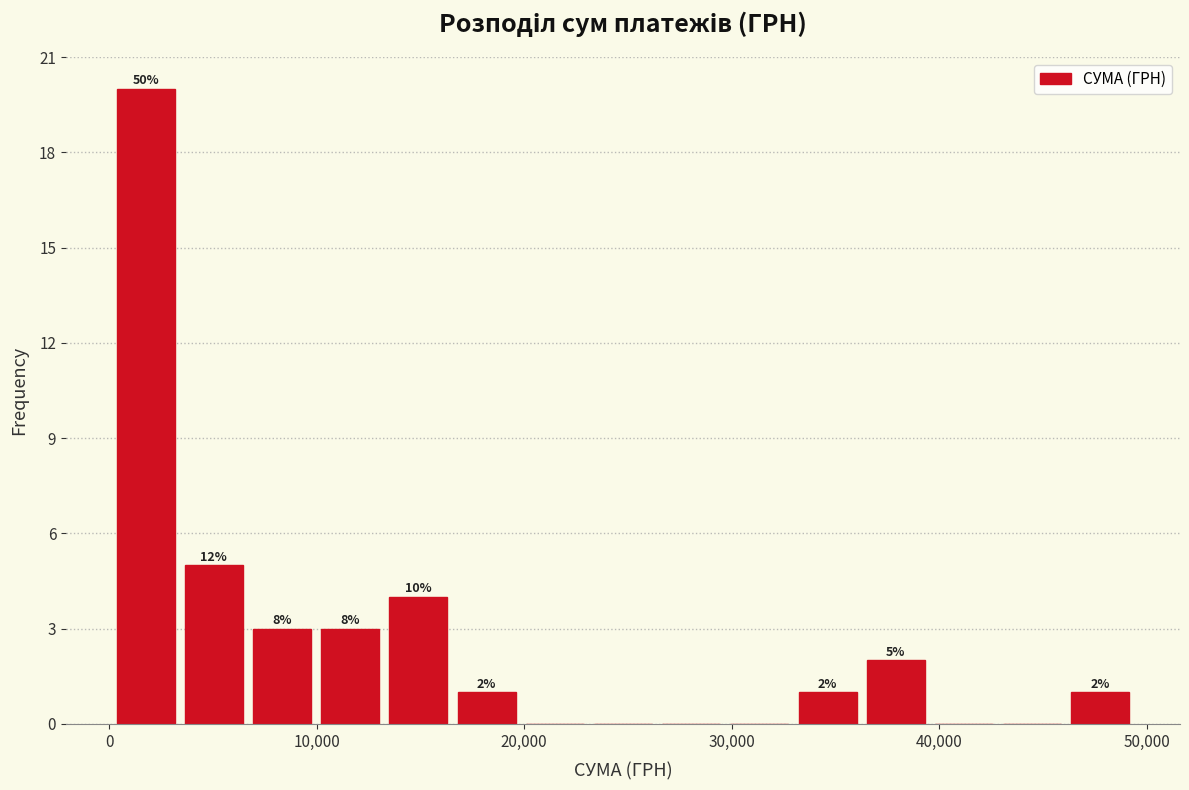

Read against the x-axis, roughly where is the centre of the tallest bar?

2000